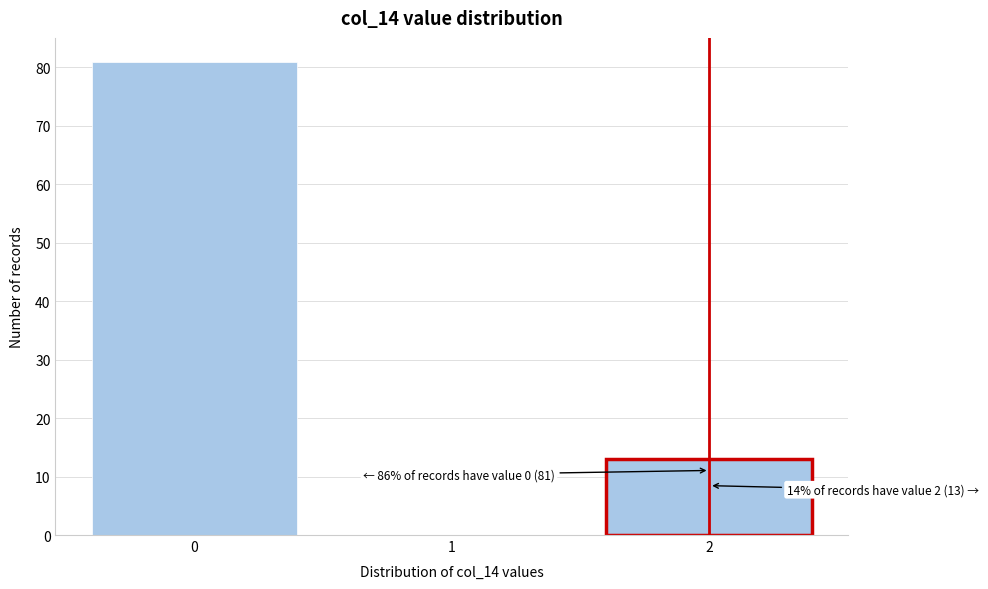

Reading left to right, what are all the values shown in this chart?

0=81	1=0	2=13